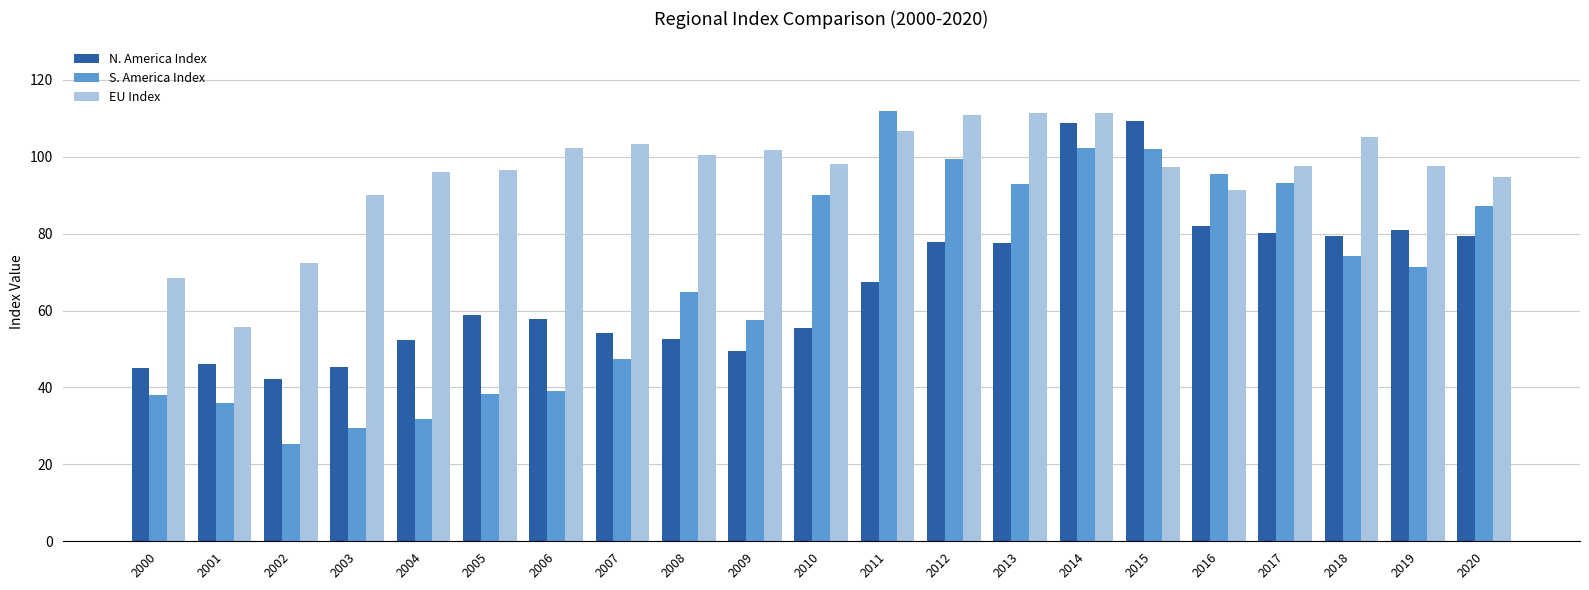

Which series has the largest range (max minus min)?

S. America Index